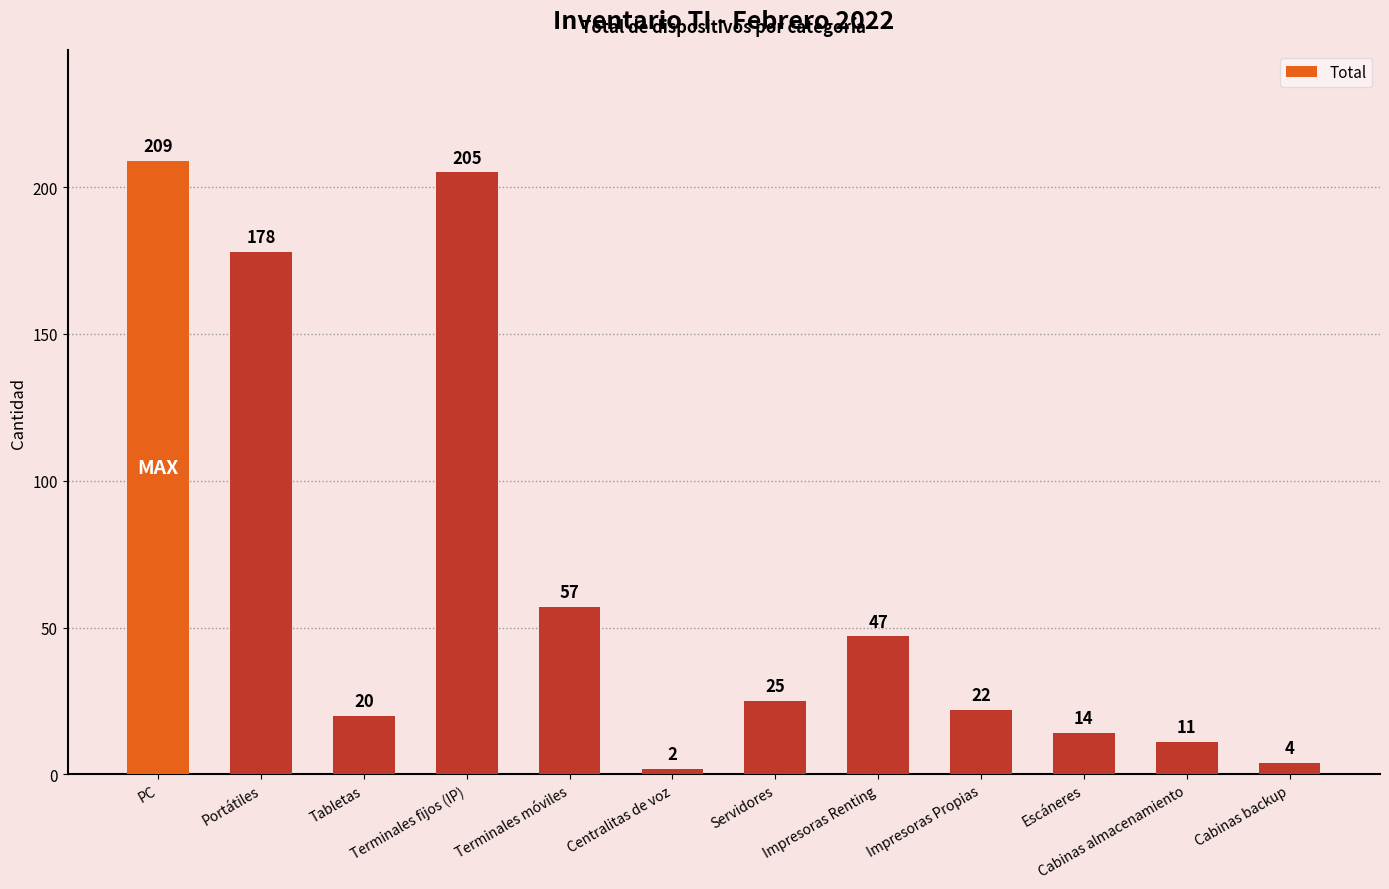

What is the difference between the maximum and minimum values?

207